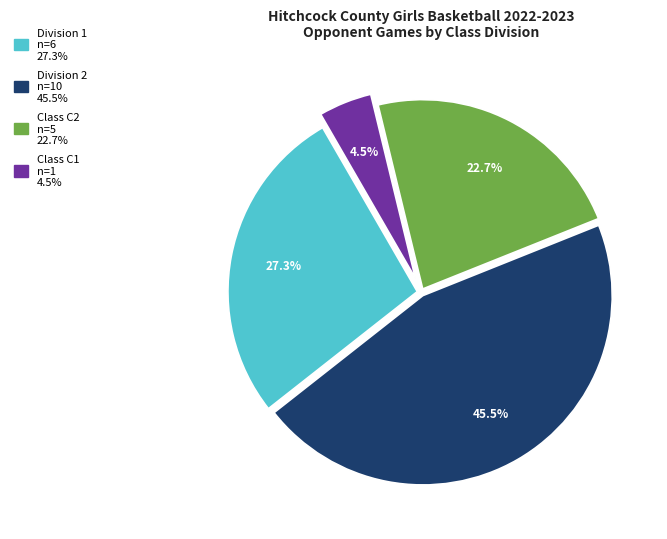

Does any single category account for the majority?

No